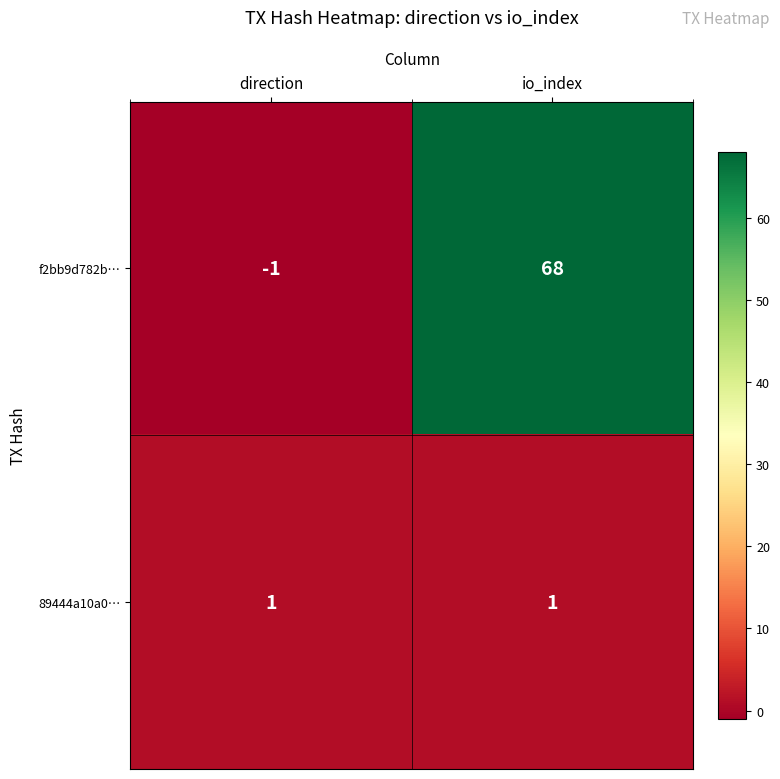

What is the maximum value shown in the chart?

68